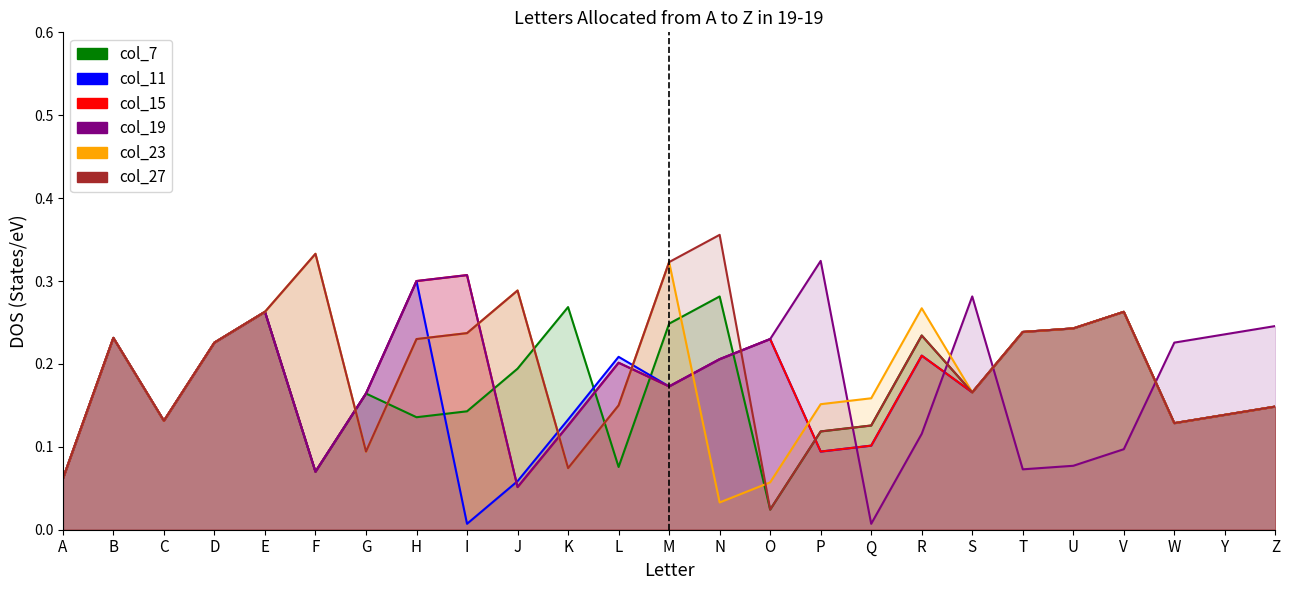

What is the average value of the col_7 series?

0.2